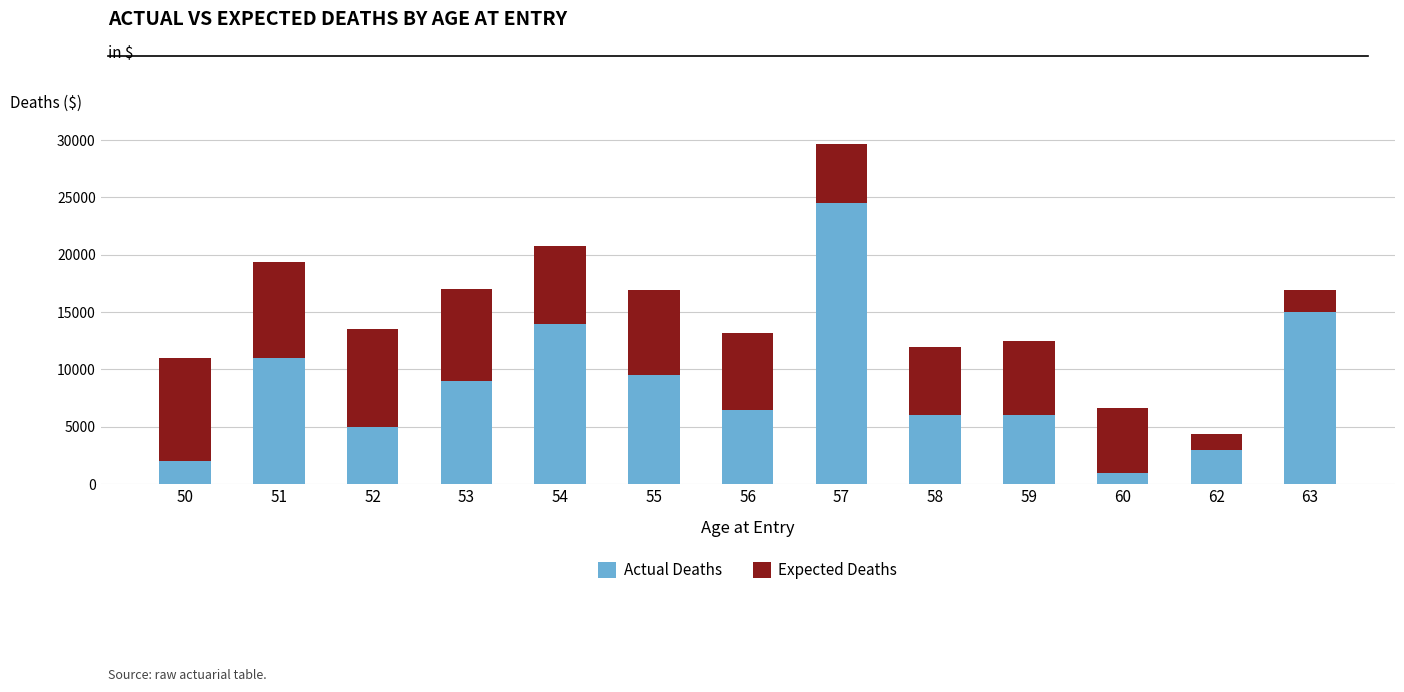

Reading right to left, list the values for the Actual Deaths series.

63=15000	62=3000	60=1000	59=6000	58=6000	57=24500	56=6500	55=9500	54=14000	53=9000	52=5000	51=11000	50=2000